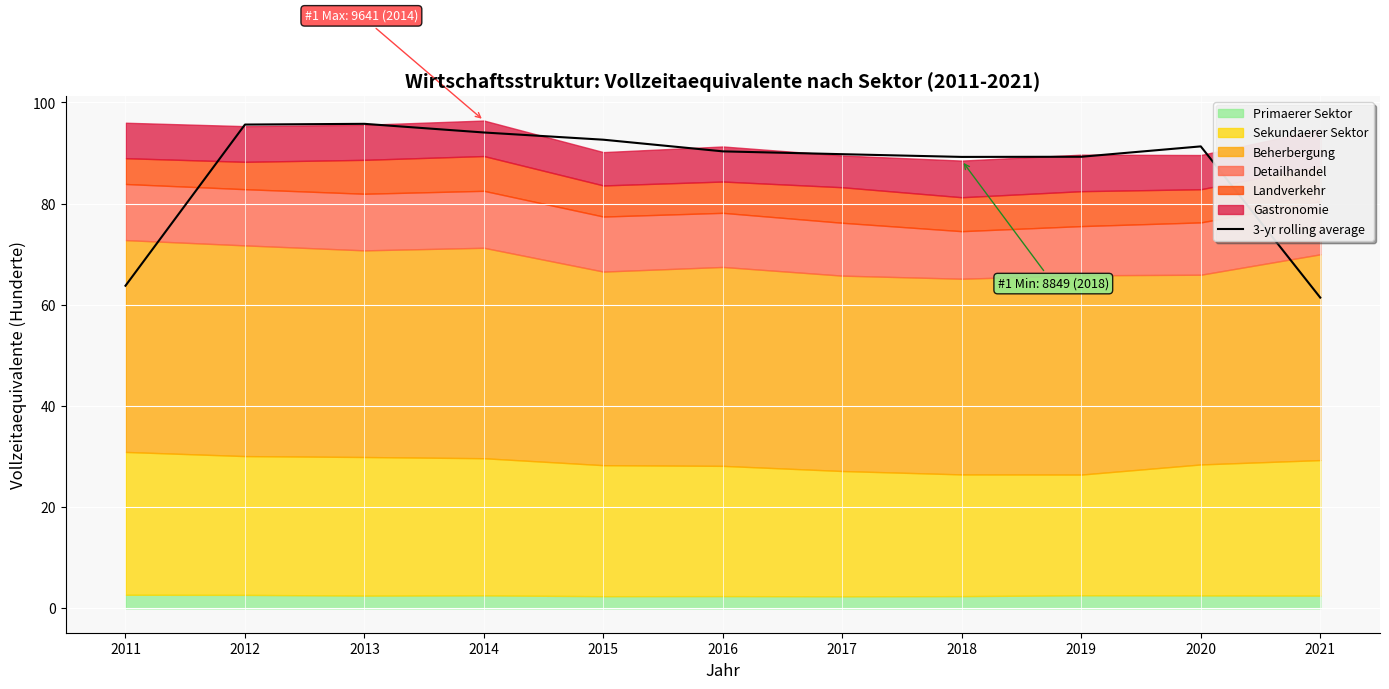

At which label does the data first exceed 90?

2012